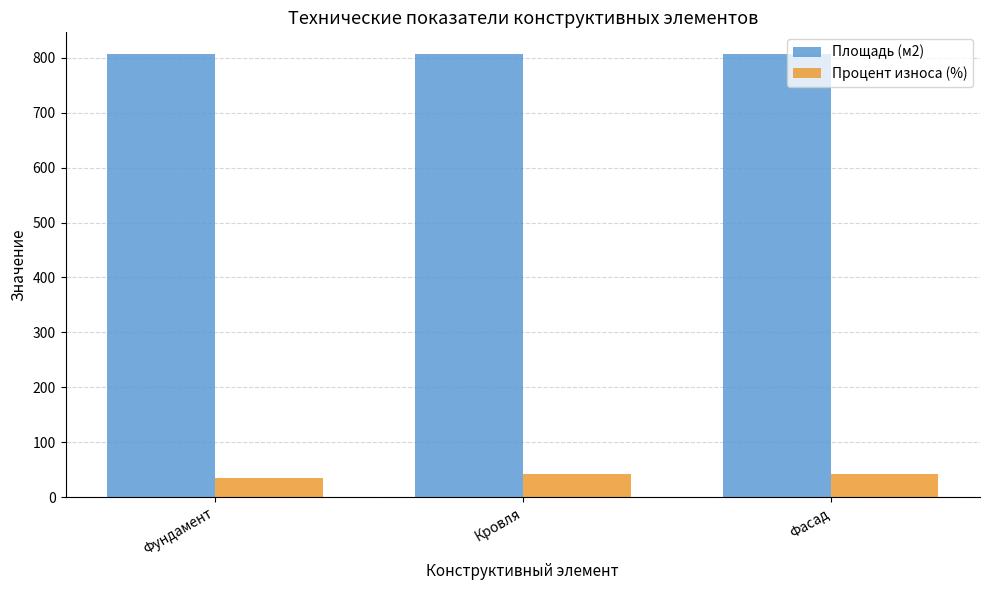

What are all the series names shown in the legend?

Площадь (м2), Процент износа (%)